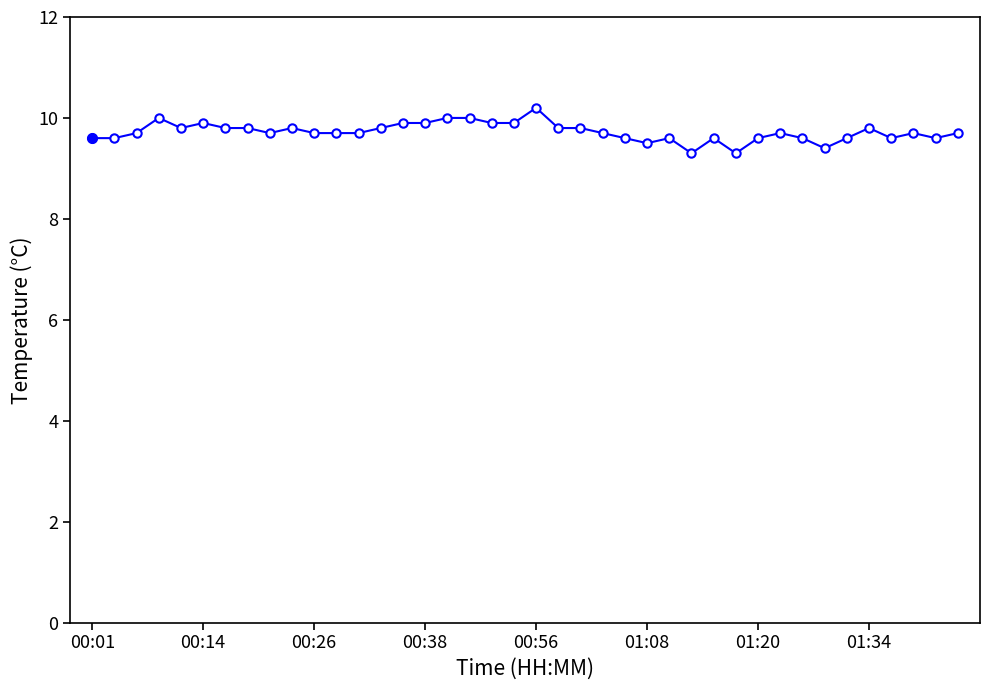

What is the difference between the second highest and minimum values?

0.7